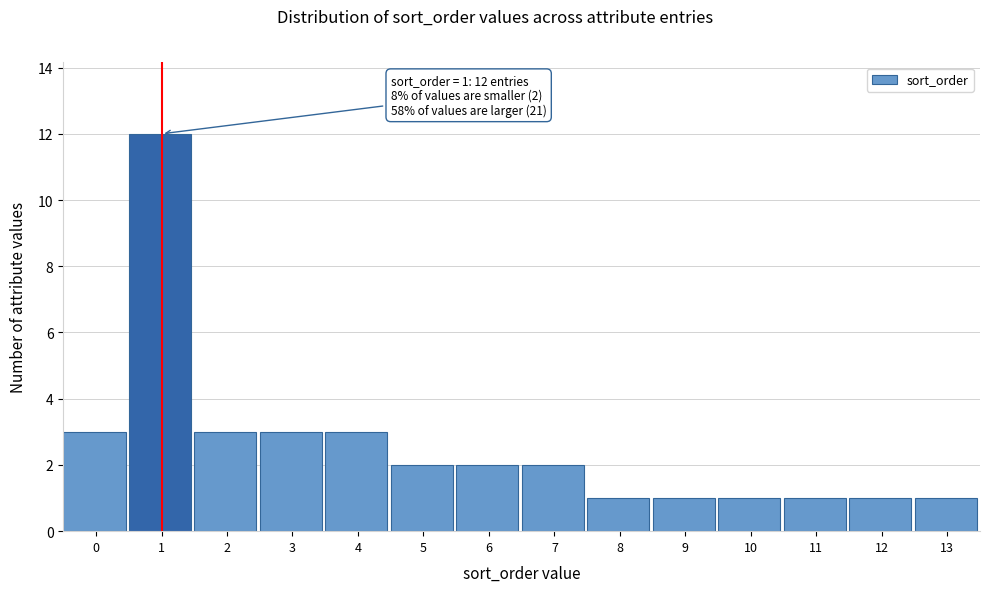

Reading left to right, extract all data points from this chart.

0=3	1=12	2=3	3=3	4=3	5=2	6=2	7=2	8=1	9=1	10=1	11=1	12=1	13=1